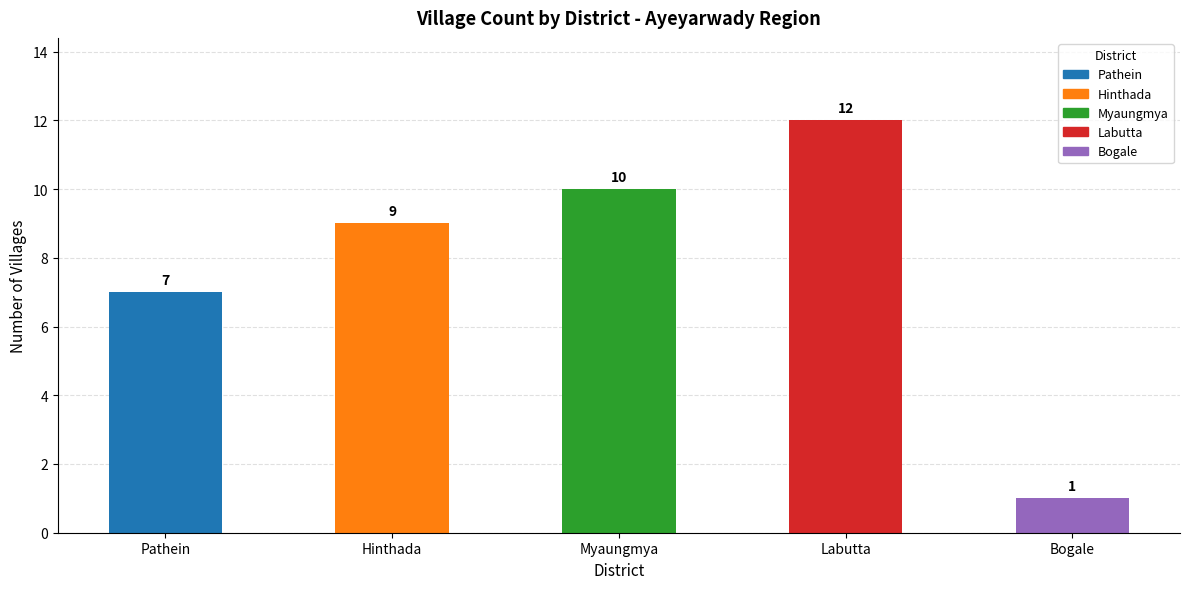

True or false: the data shows 12 at Labutta.

True